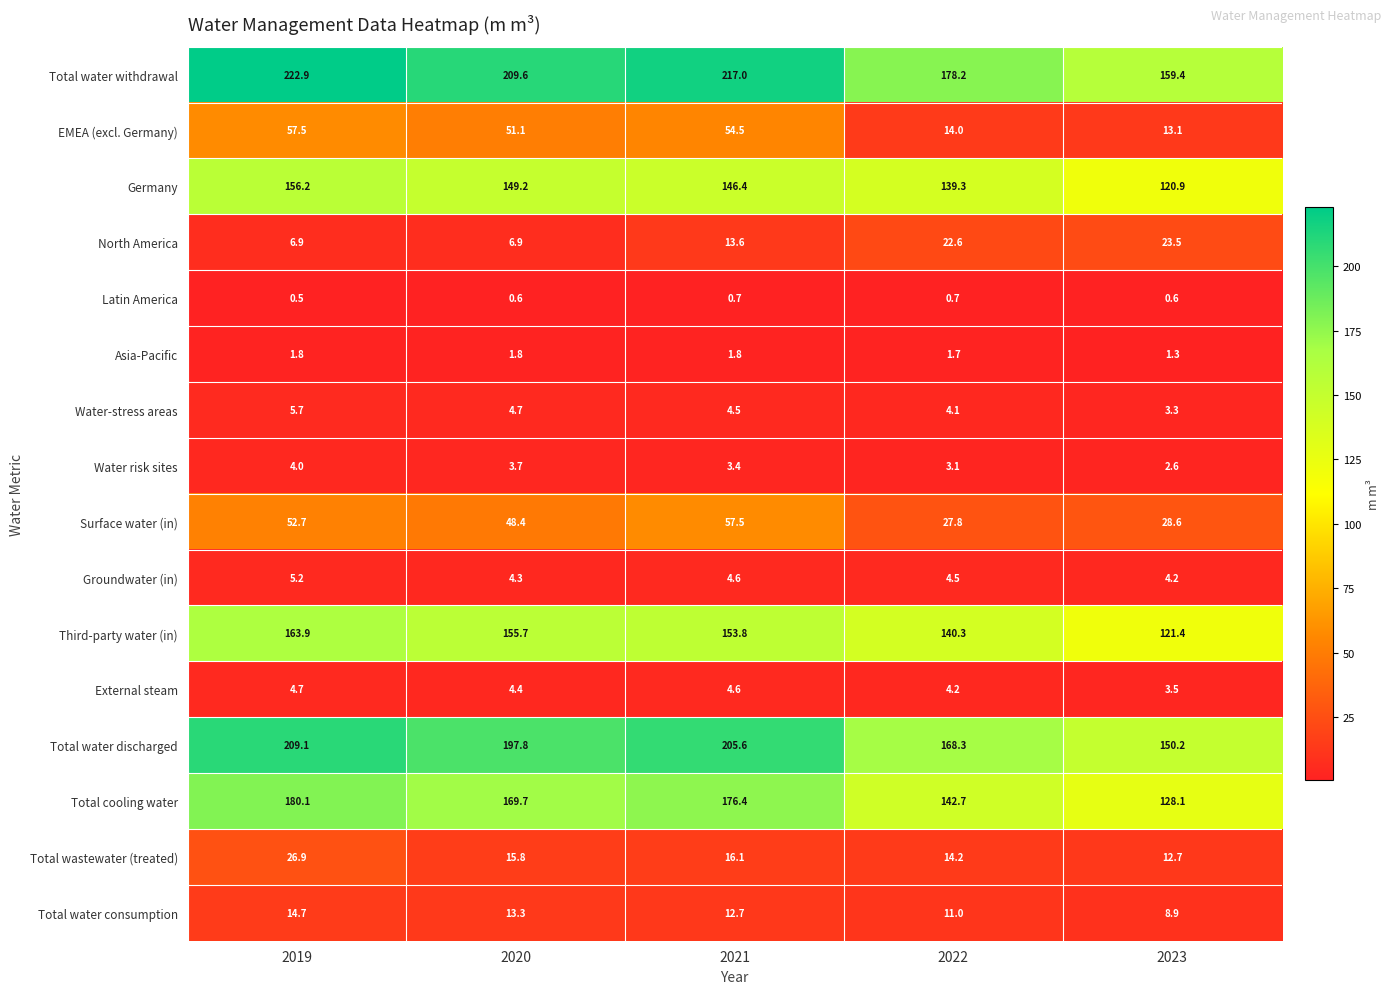

What is the maximum value for EMEA (excl. Germany)?

57.5